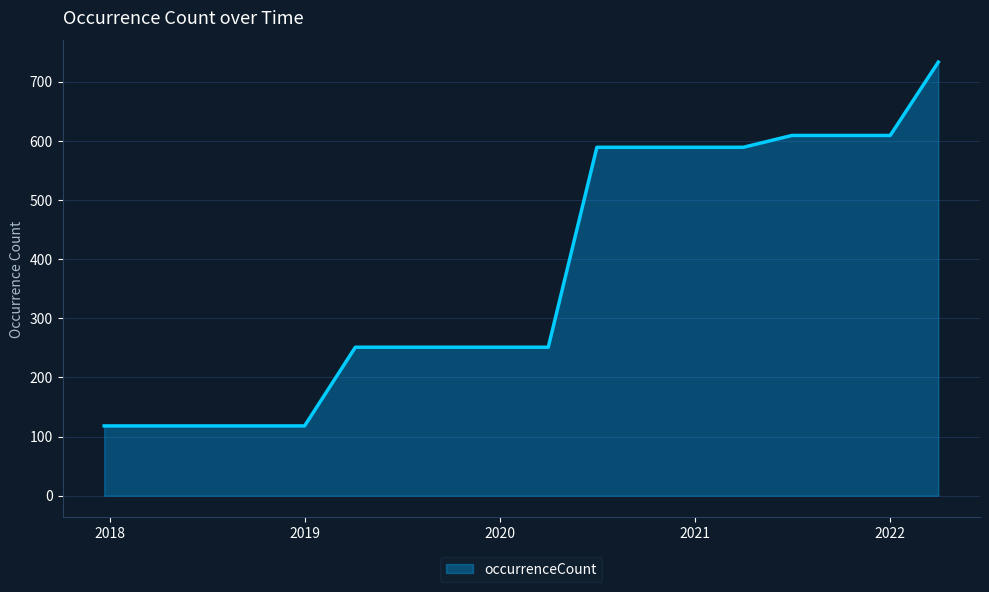

How many distinct data groups are displayed?

1